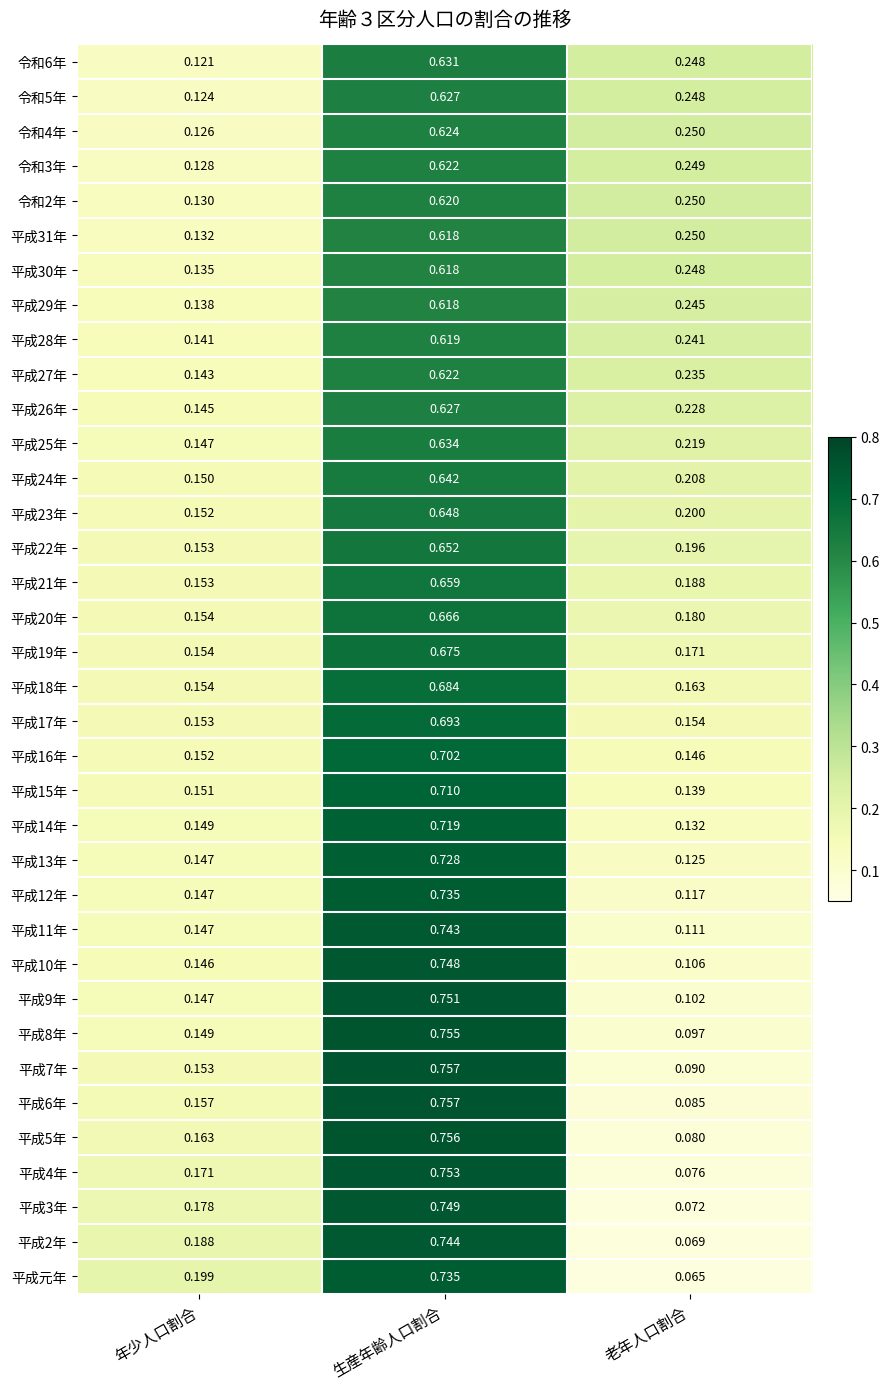

Is the value of 平成20年 at 老年人口割合 greater than the value of 平成7年 at 年少人口割合?

Yes